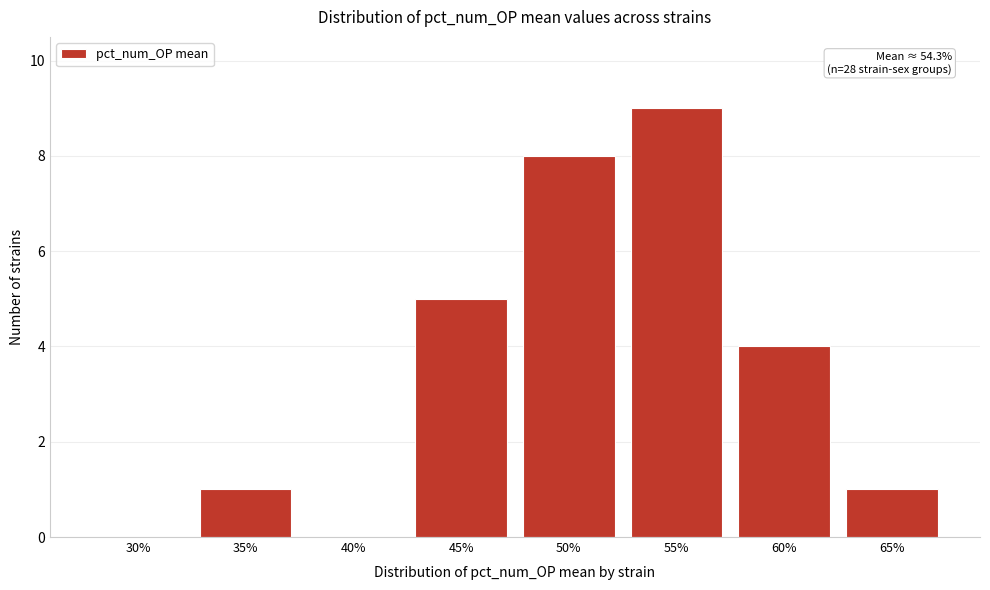

Reading left to right, transcribe all the data shown in this chart.

30%=0	35%=1	40%=0	45%=5	50%=8	55%=9	60%=4	65%=1